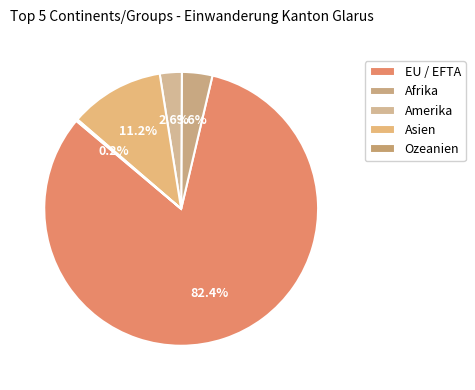

What percentage is NOT represented by Amerika?

97.4%